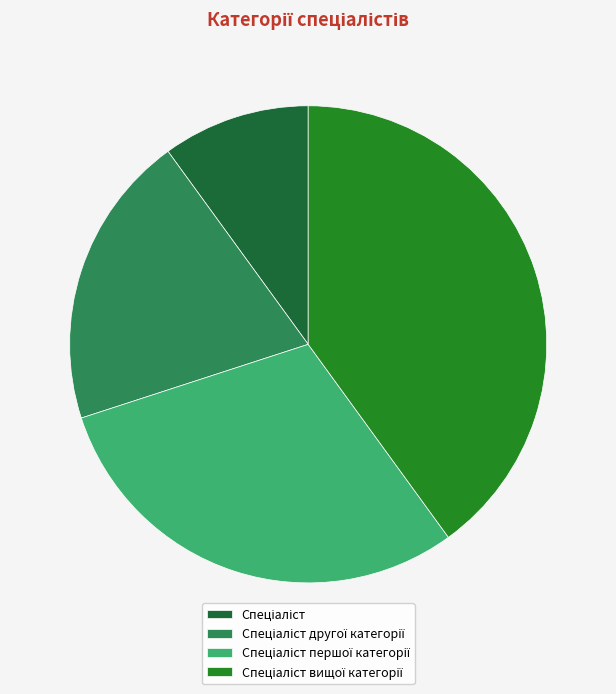

How many slices are in this pie chart?

4